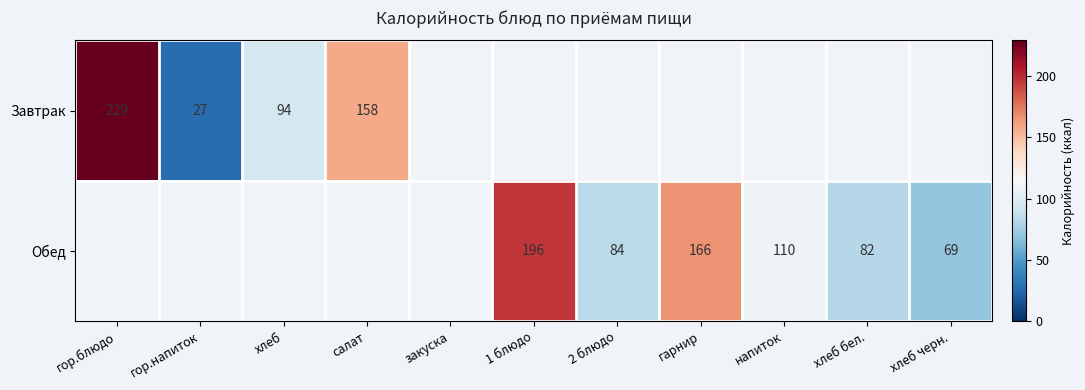

The value of Обед at хлеб черн. is 44. True or false?

False